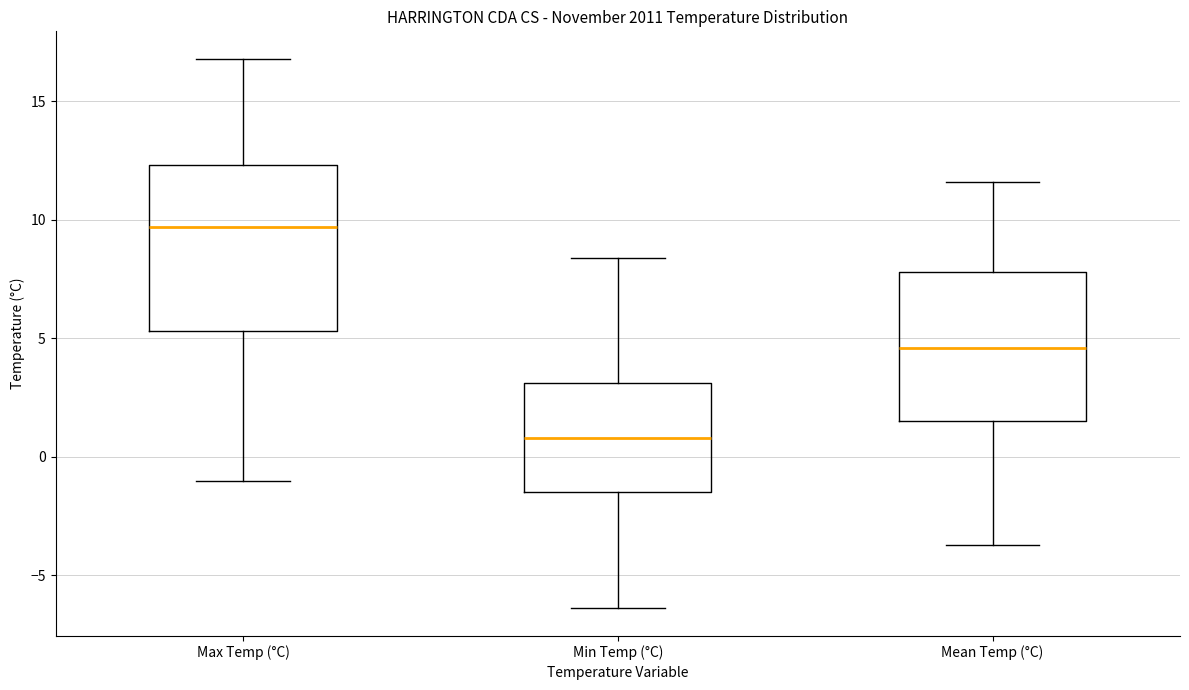

Which box is the tallest, from its lower edge to its upper edge?

Max Temp (°C)